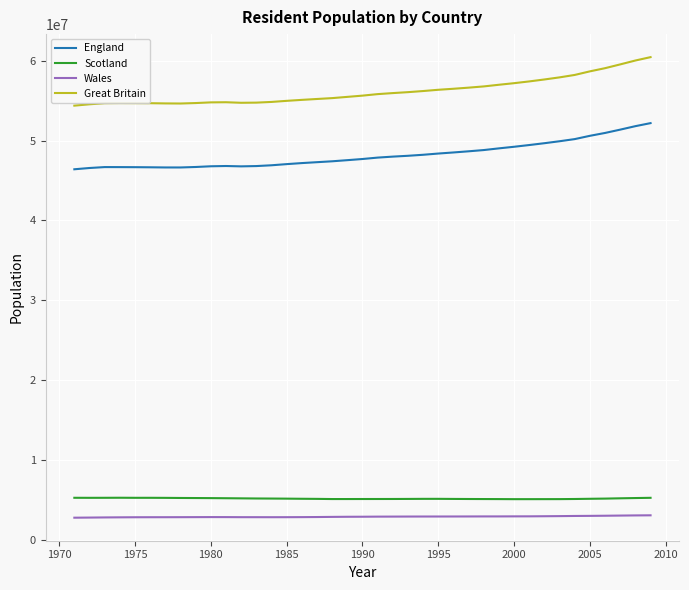

True or false: Scotland and Wales cross at least once.

False